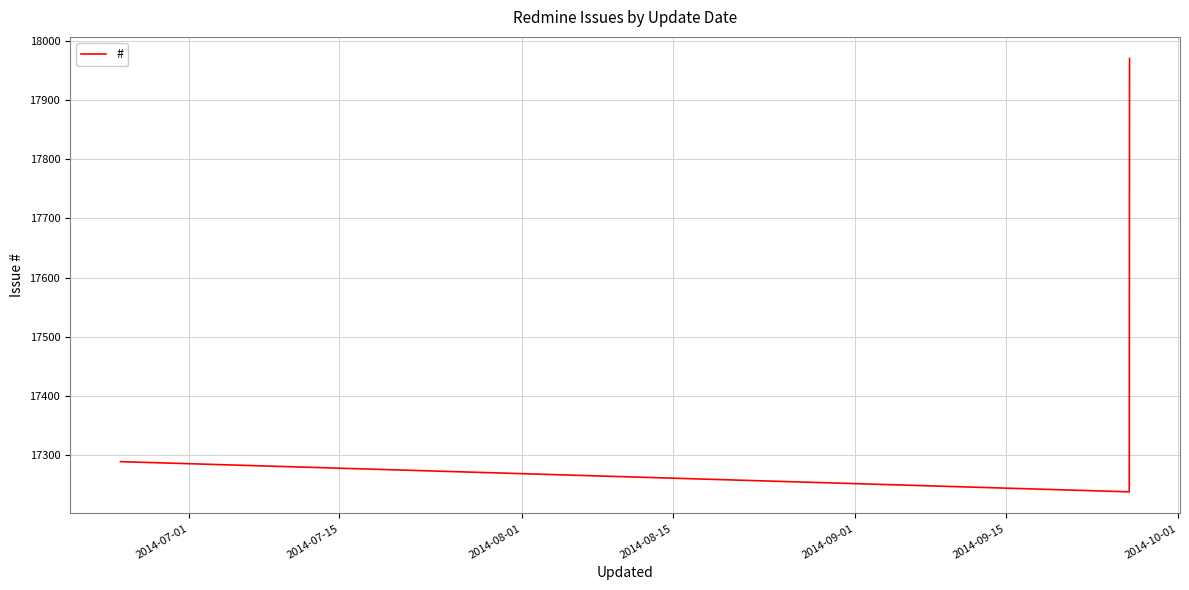

What is the difference between the second highest and minimum values?

51